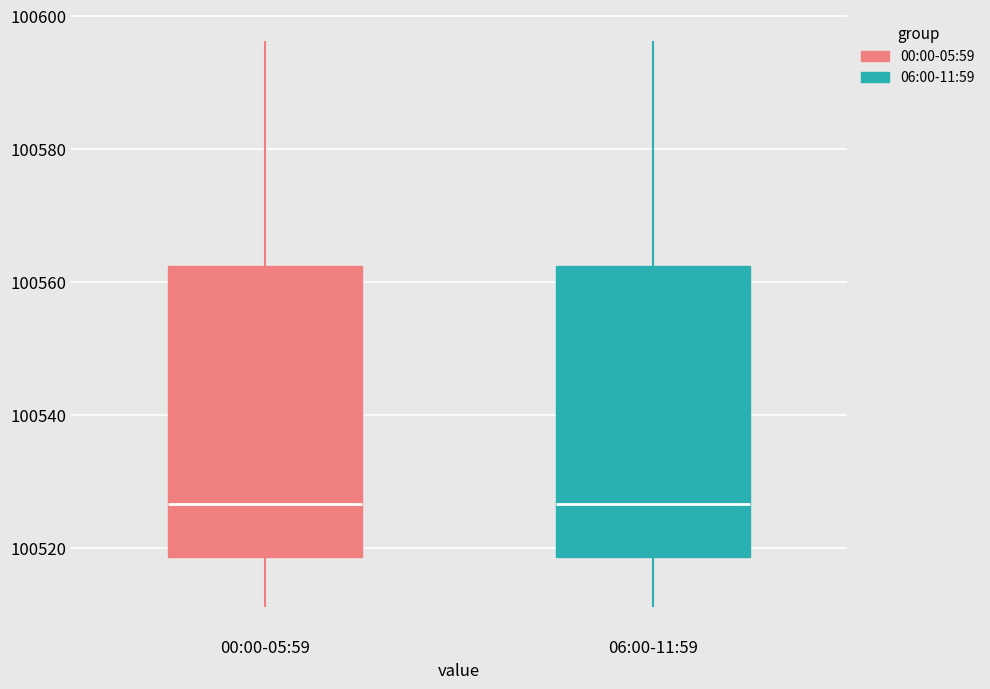

Where does the median line of the box for 00:00-05:59 sit on the y-axis? The values are not printed on the chart, so give them approximately, as read against the axis.

100526